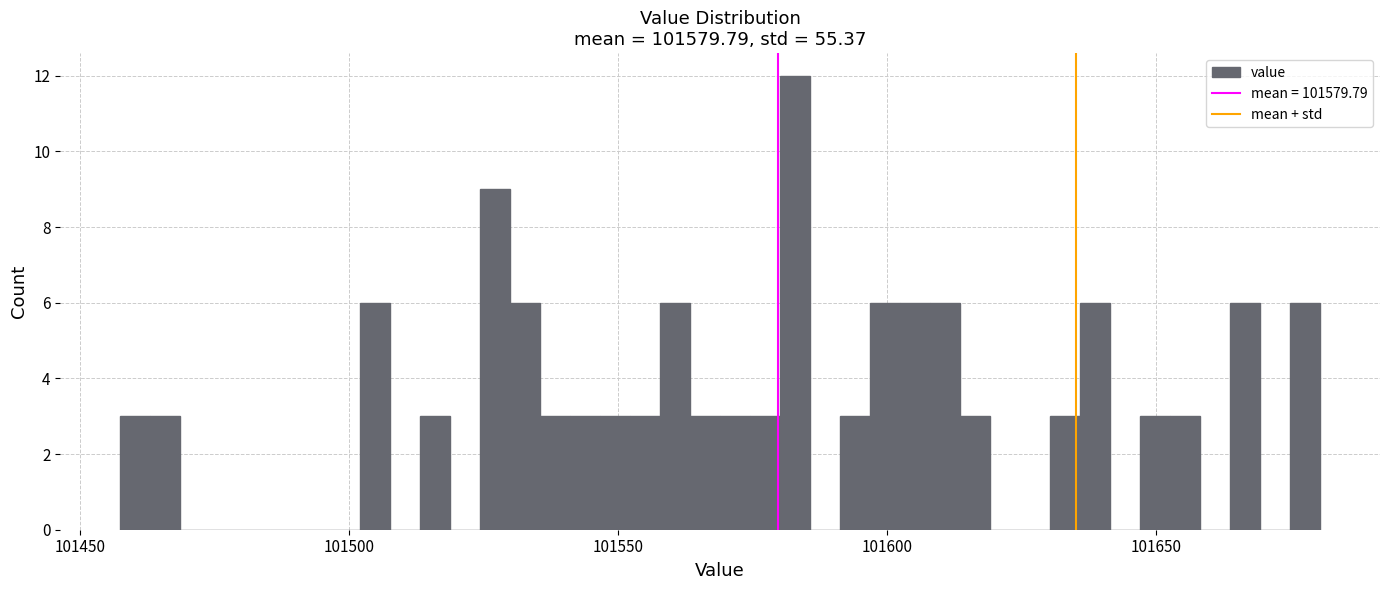

Read against the x-axis, roughly where is the centre of the tallest bar?

101585